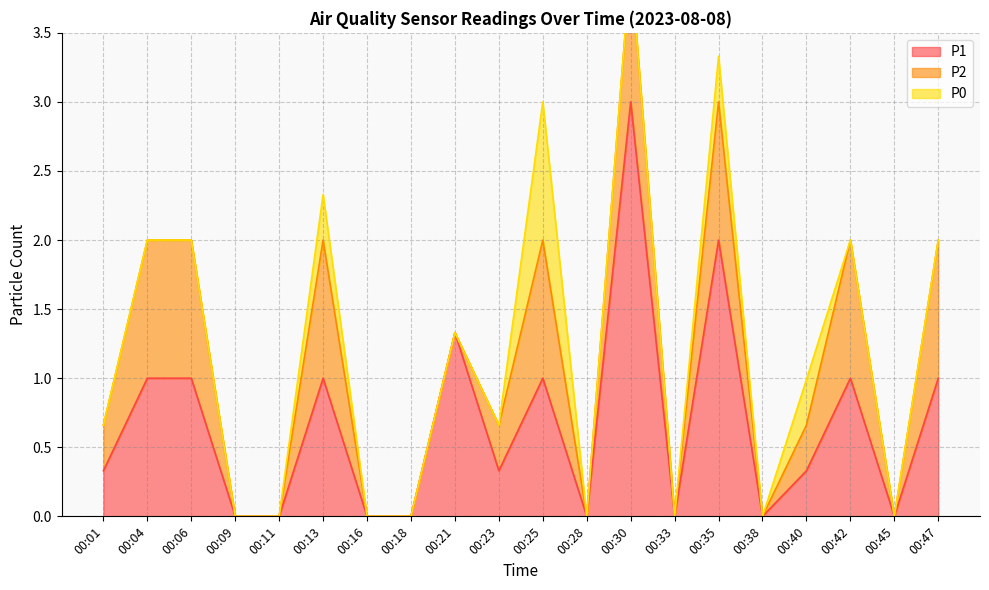

How many categories are shown in the chart?

20